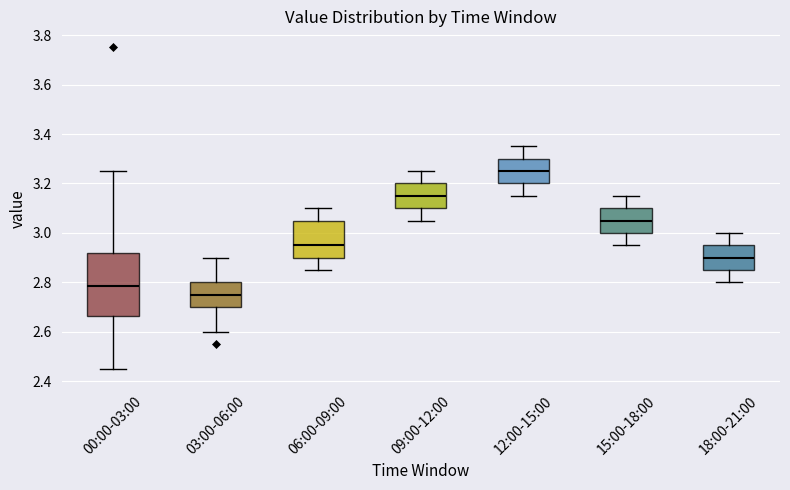

Which box is the tallest, from its lower edge to its upper edge?

00:00-03:00